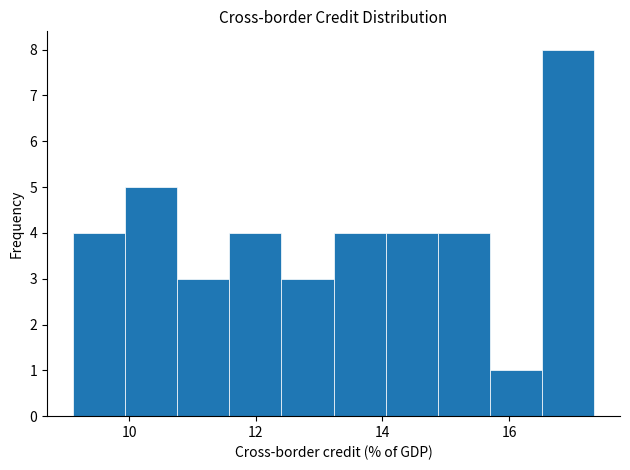

Reading left to right, list every bar in this chart as the range it spans on the x-axis followed by its height. Neither the bar edges nor the heights are printed on the chart, so give them approximately, as read against the axes.

9.2 to 10.0: 4
10.0 to 10.8: 5
10.8 to 11.6: 3
11.6 to 12.4: 4
12.4 to 13.2: 3
13.2 to 14.0: 4
14.0 to 14.8: 4
14.8 to 15.6: 4
15.6 to 16.6: 1
16.6 to 17.4: 8